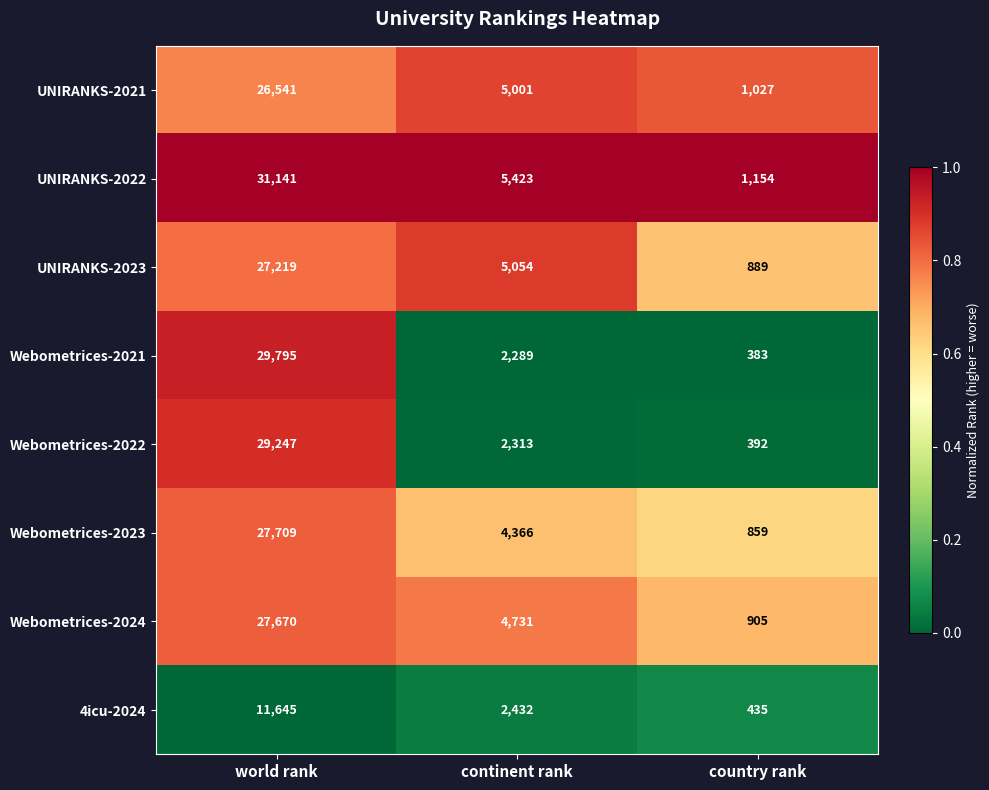

Rank the series by their maximum value, from lowest to highest.

4icu-2024, UNIRANKS-2021, UNIRANKS-2023, Webometrices-2024, Webometrices-2023, Webometrices-2022, Webometrices-2021, UNIRANKS-2022